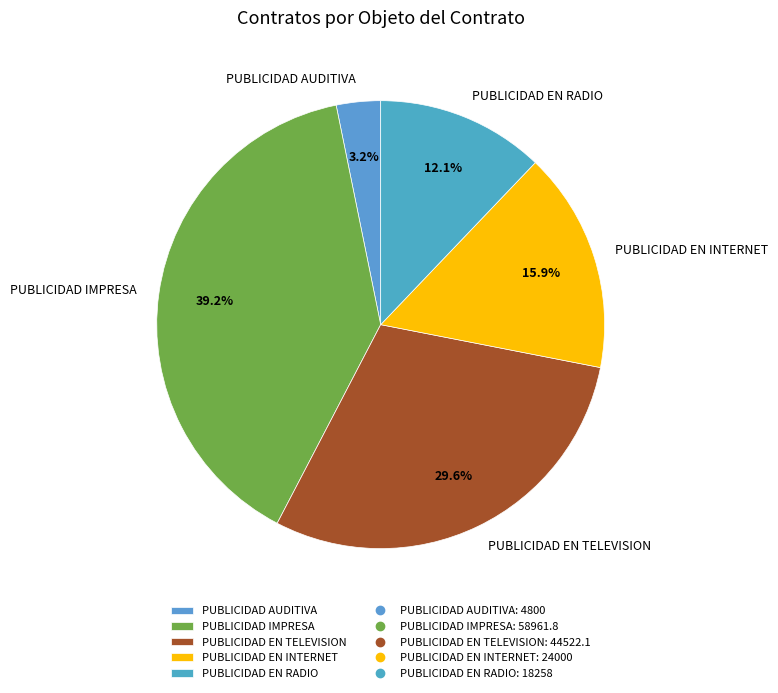

What is the ratio of the value at PUBLICIDAD EN RADIO to the value at PUBLICIDAD AUDITIVA?

3.8